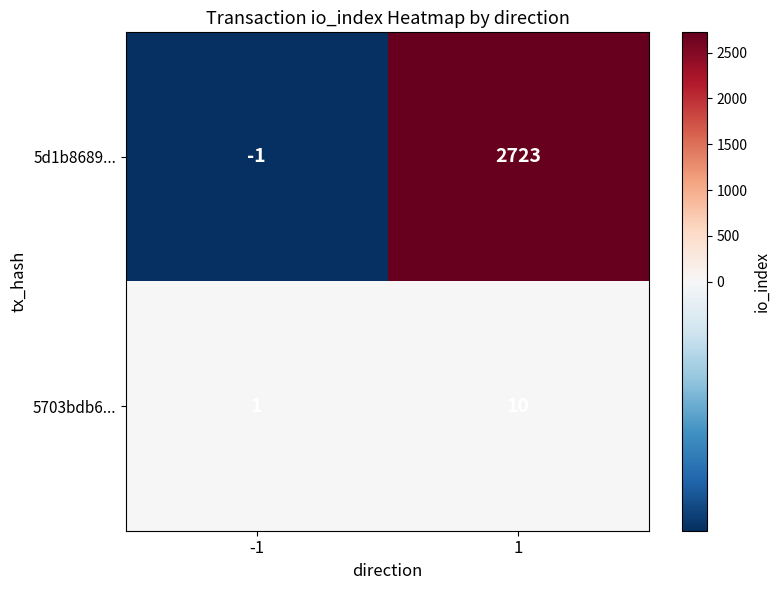

Rank the series by their average value, from highest to lowest.

5d1b8689..., 5703bdb6...